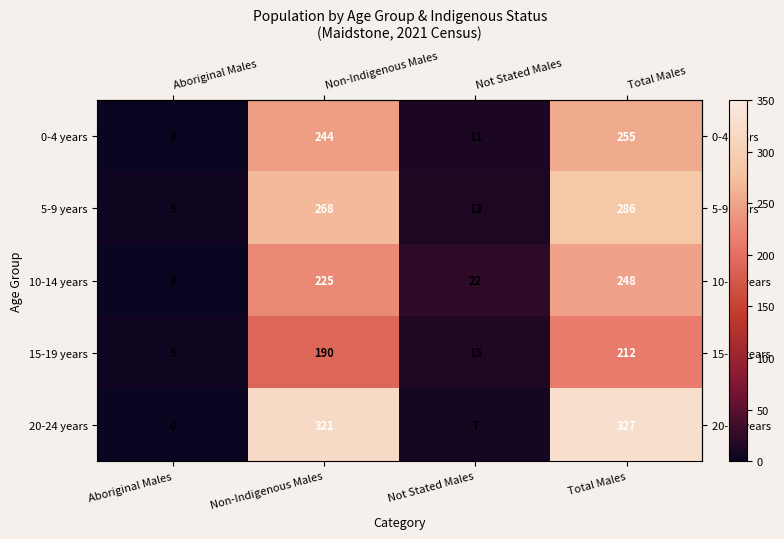

What is the approximate value of 20-24 years at Not Stated Males?

7